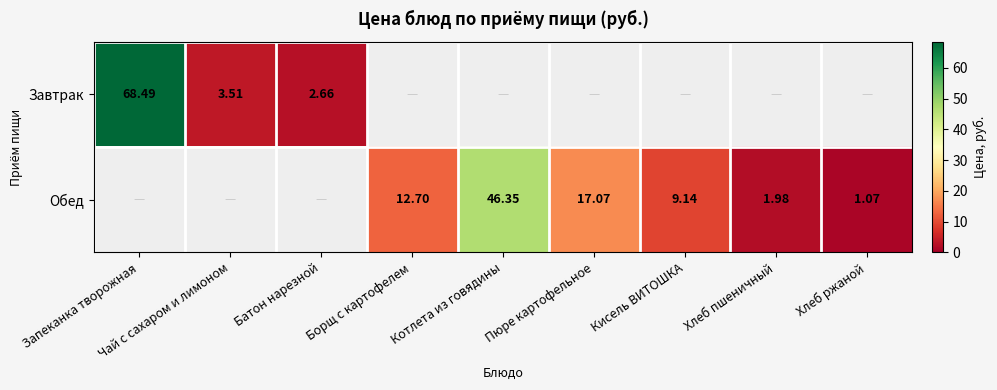

Is the value of Обед at Борщ с картофелем greater than the value of Завтрак at Батон нарезной?

Yes